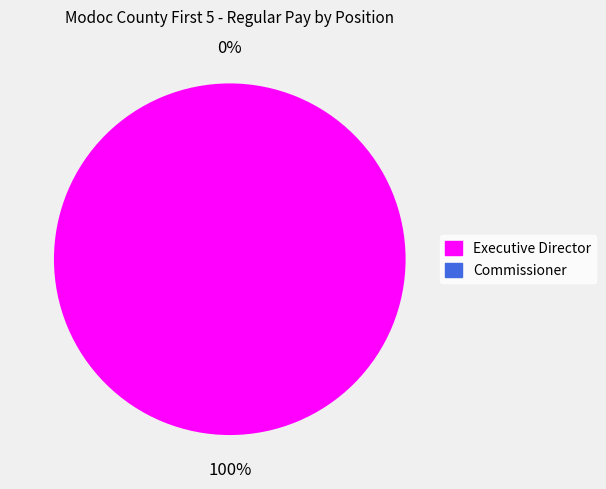

What percentage do Executive Director and Commissioner together represent?

100.0%